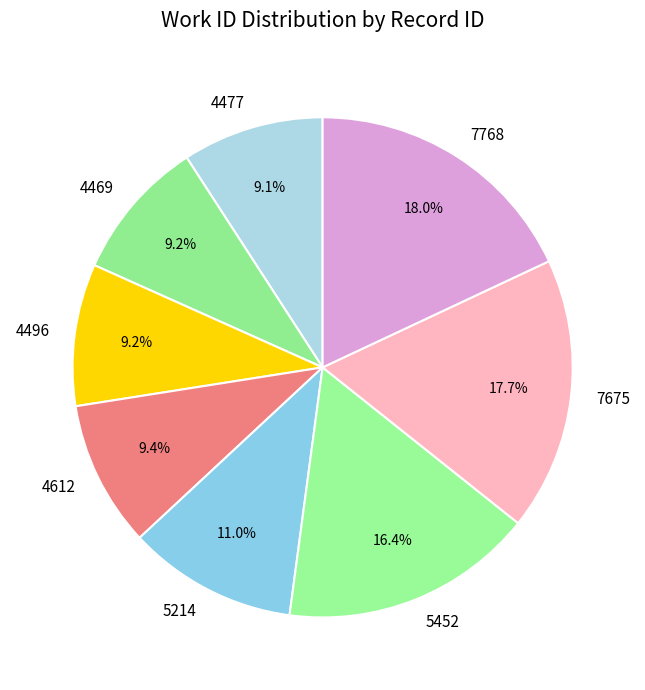

Approximately how many times larger is the value at 7675 compared to 4477?

1.9